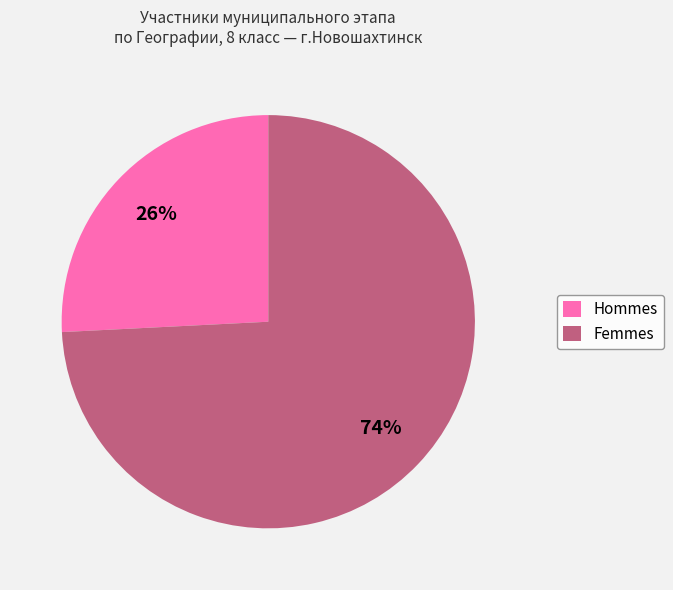

Which has a higher value, Hommes or Femmes?

Femmes